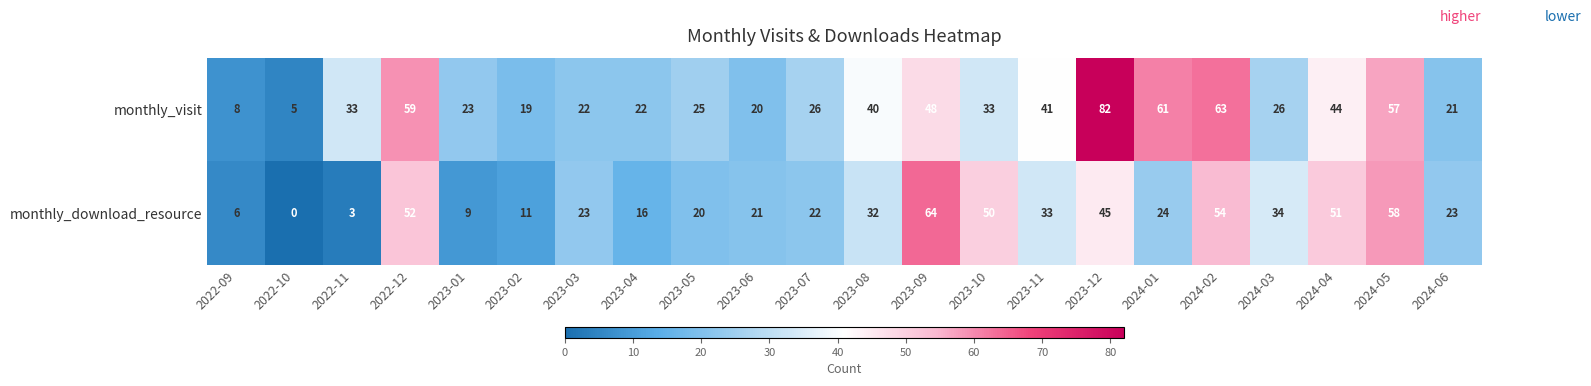

How many categories are shown in the chart?

22